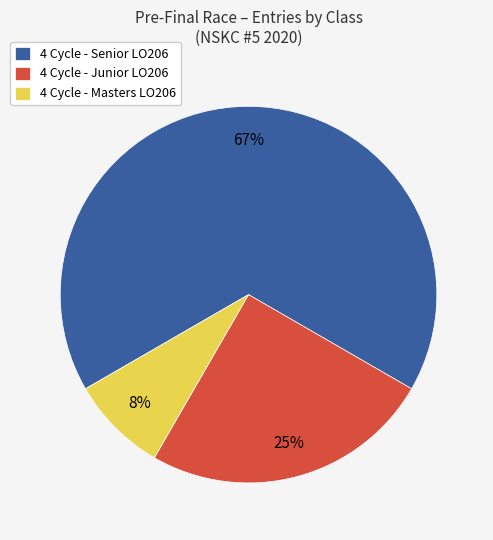

Between 4 Cycle - Masters LO206 and 4 Cycle - Junior LO206, which is larger?

4 Cycle - Junior LO206